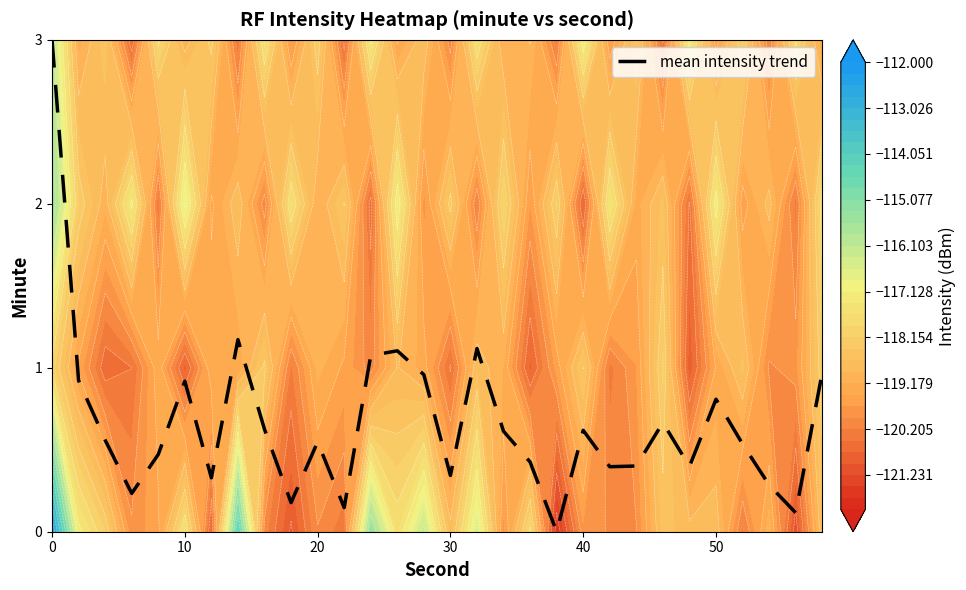

The value at 29 is 1.7. True or false?

False